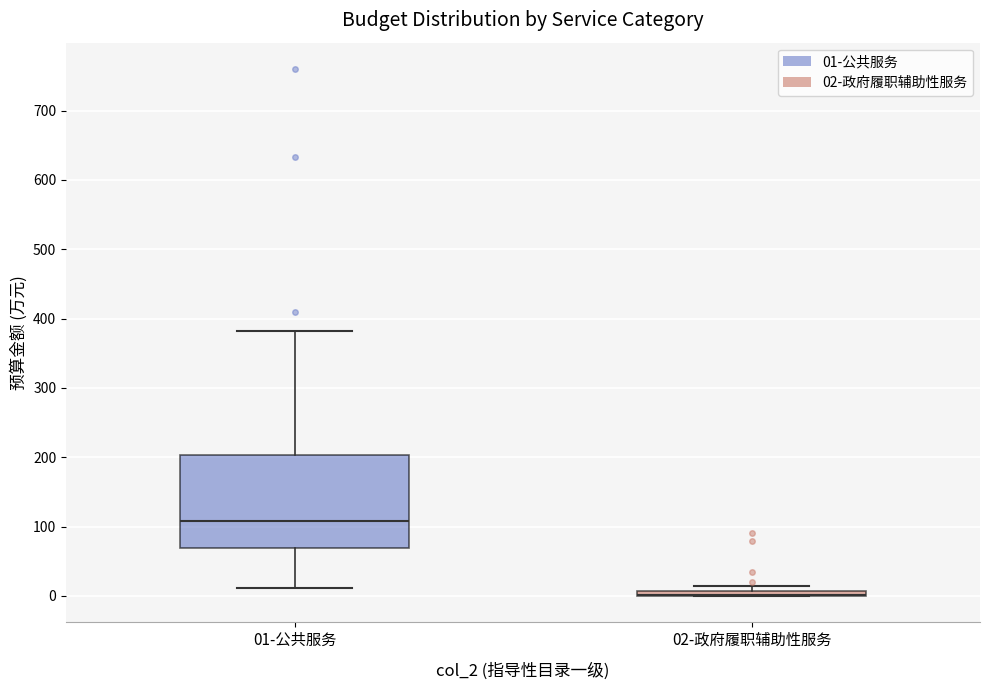

Where is the upper edge of the box for 01-公共服务 on the y-axis? The values are not printed on the chart, so give them approximately, as read against the axis.

200